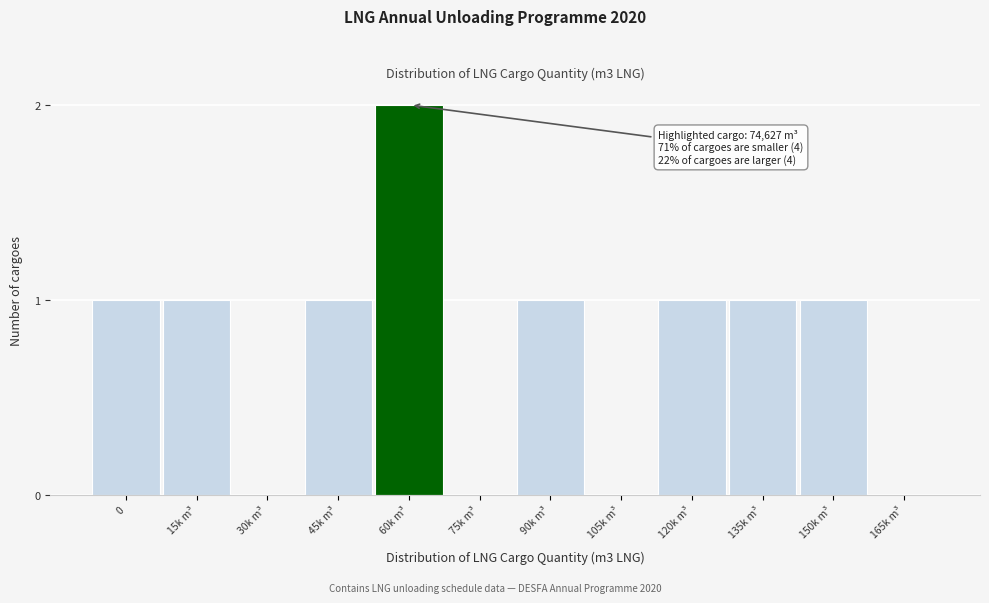

Reading right to left, list all the values displayed in this chart.

165k m³=0	150k m³=1	135k m³=1	120k m³=1	105k m³=0	90k m³=1	75k m³=0	60k m³=2	45k m³=1	30k m³=0	15k m³=1	0=1